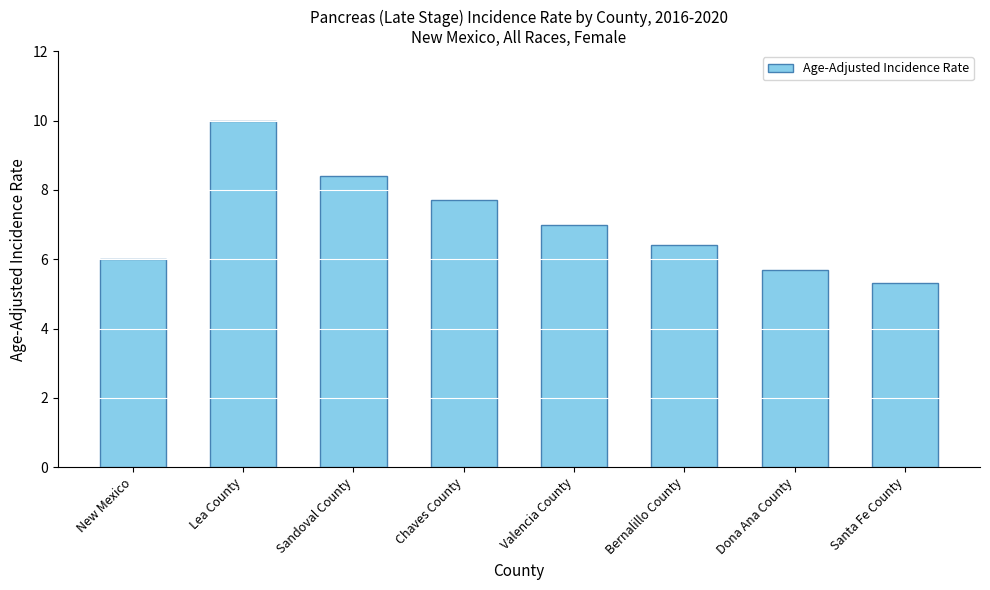

How many distinct data groups are displayed?

1